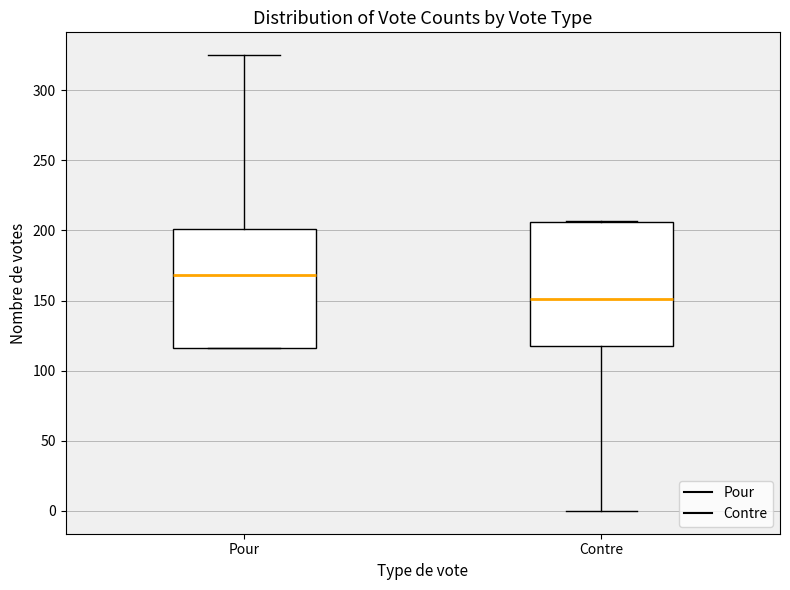

Where is the lower edge of the box for Pour on the y-axis? The values are not printed on the chart, so give them approximately, as read against the axis.

115